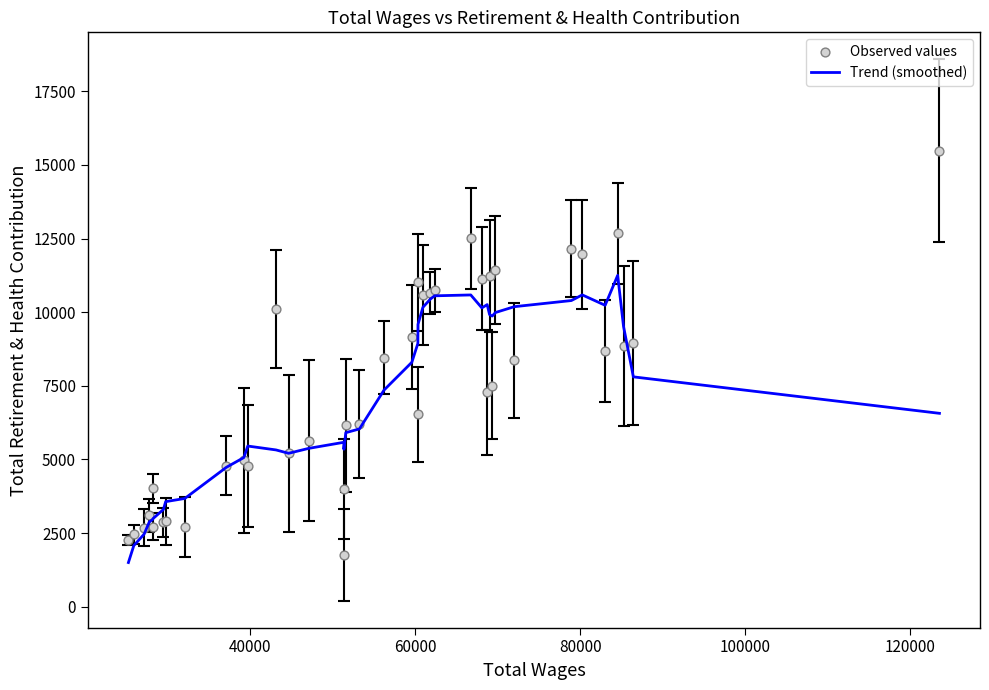

At how many categories does at least one series exceed 8240?

22